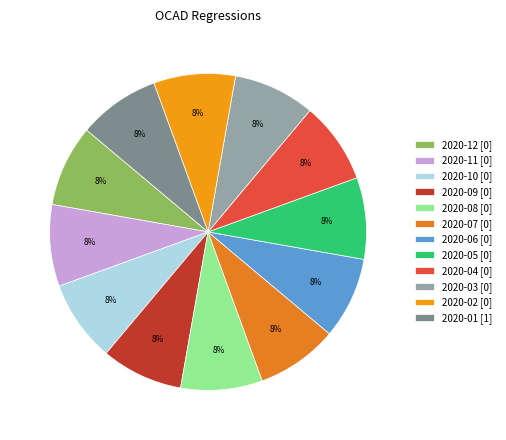

Which slice is the smallest?

2020-12